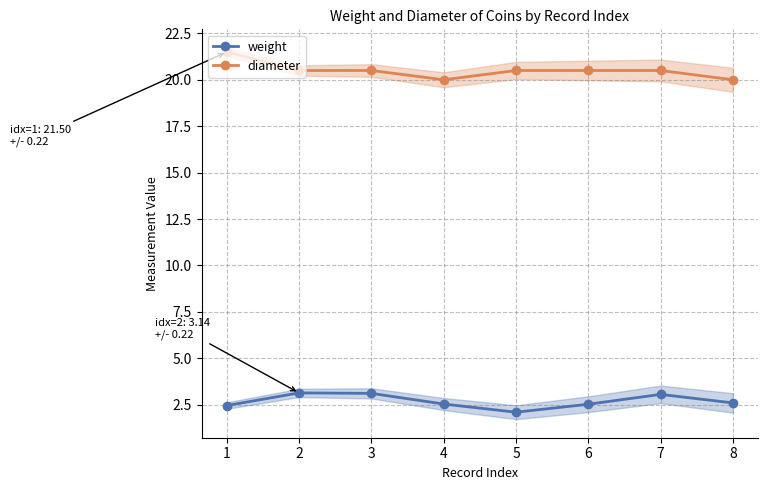

True or false: diameter and weight cross at least once.

False